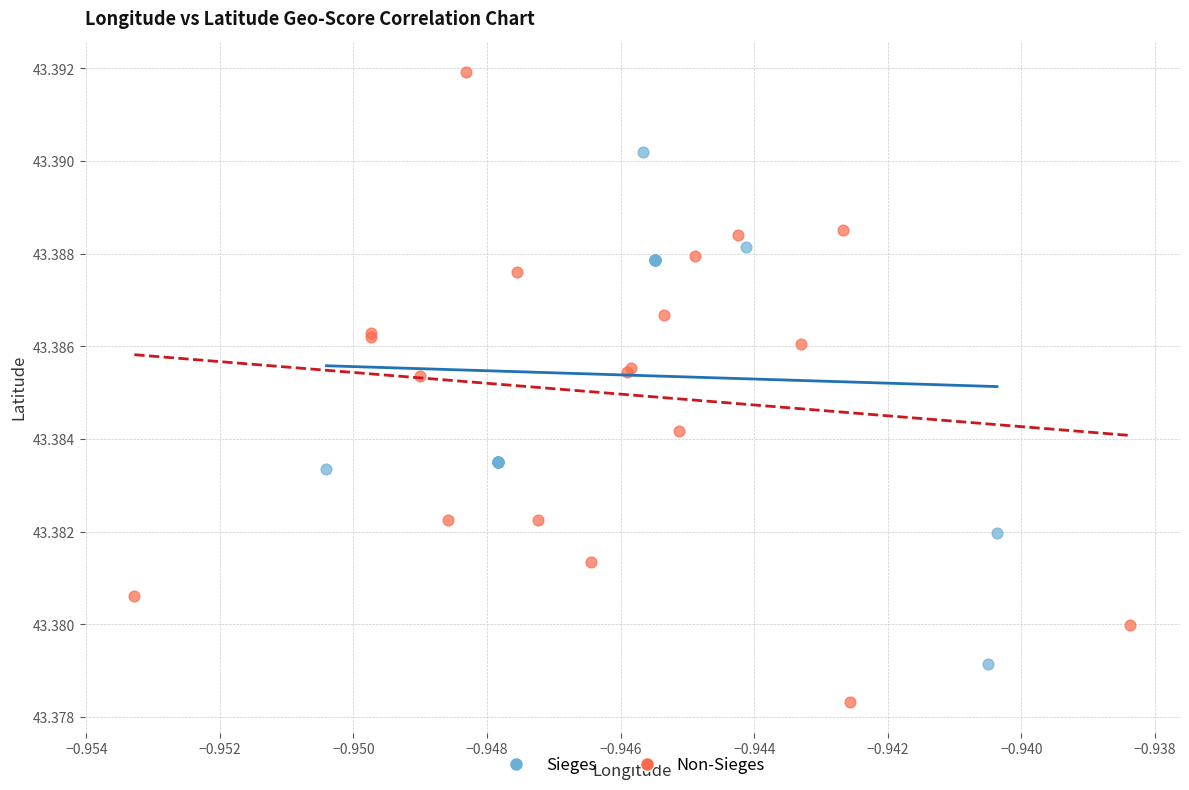

Which series reaches the minimum Y coordinate?

Non-Sieges